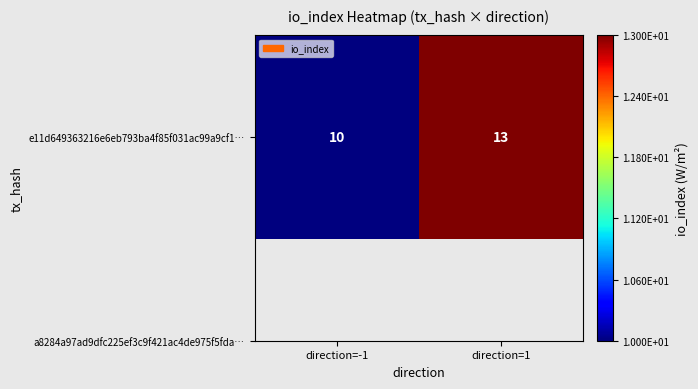

Approximately how many times larger is the value at direction=-1 compared to direction=1?

0.8